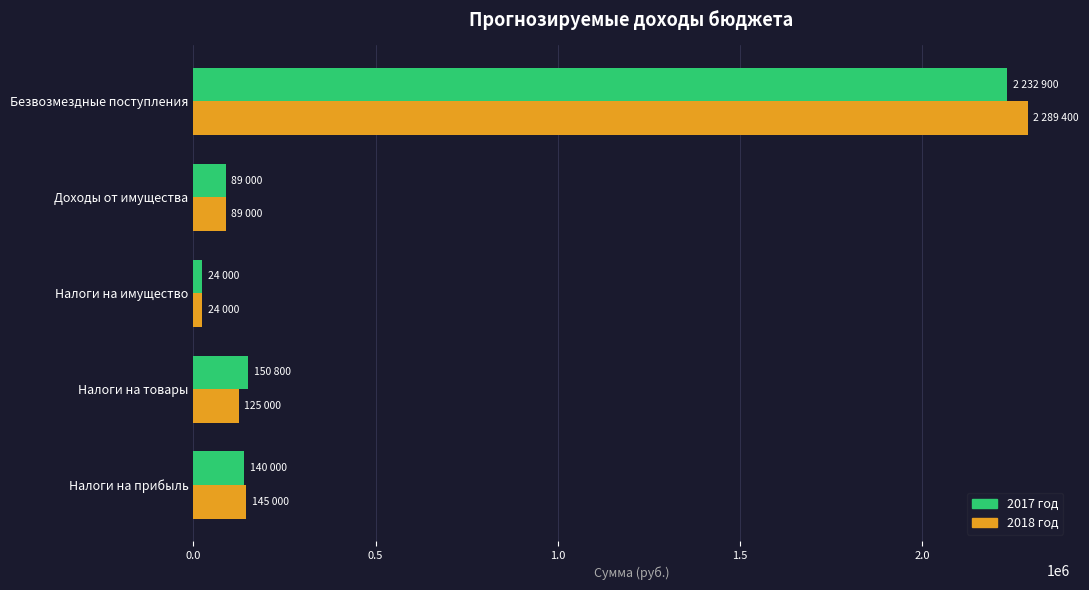

Which series has the widest spread of values?

2018 год